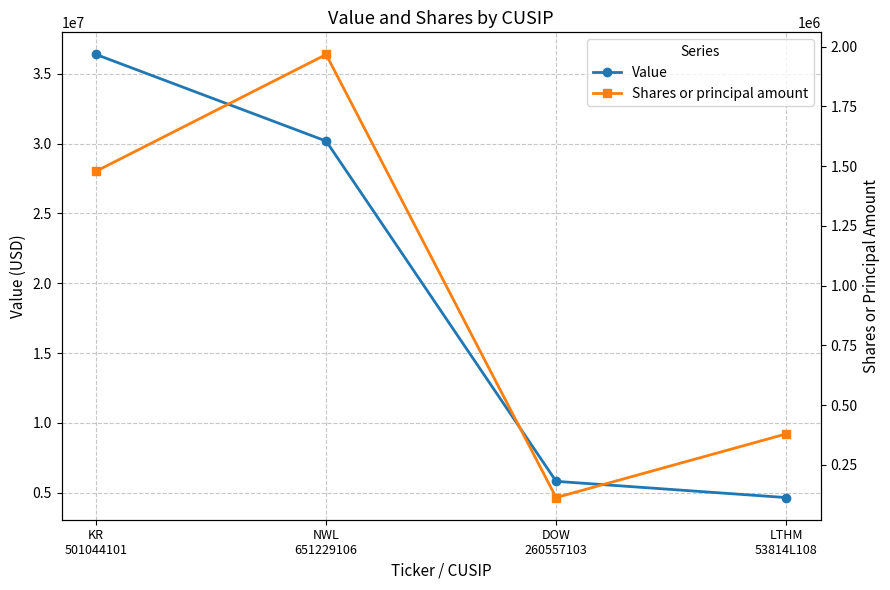

What is the greatest value displayed?

36380000